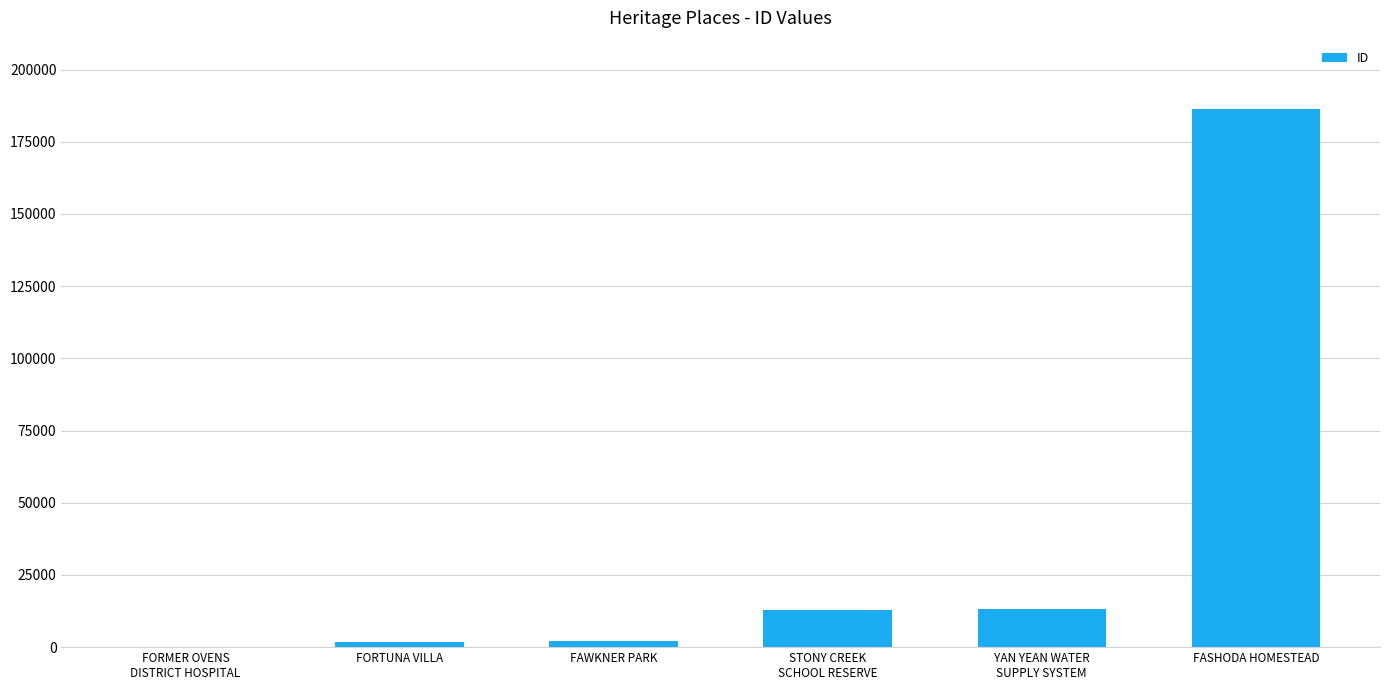

What value does the data have at FASHODA HOMESTEAD?

186243